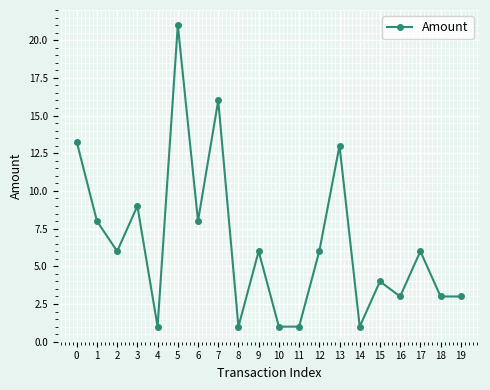

What is the value of the 10th point from the left?

6.0